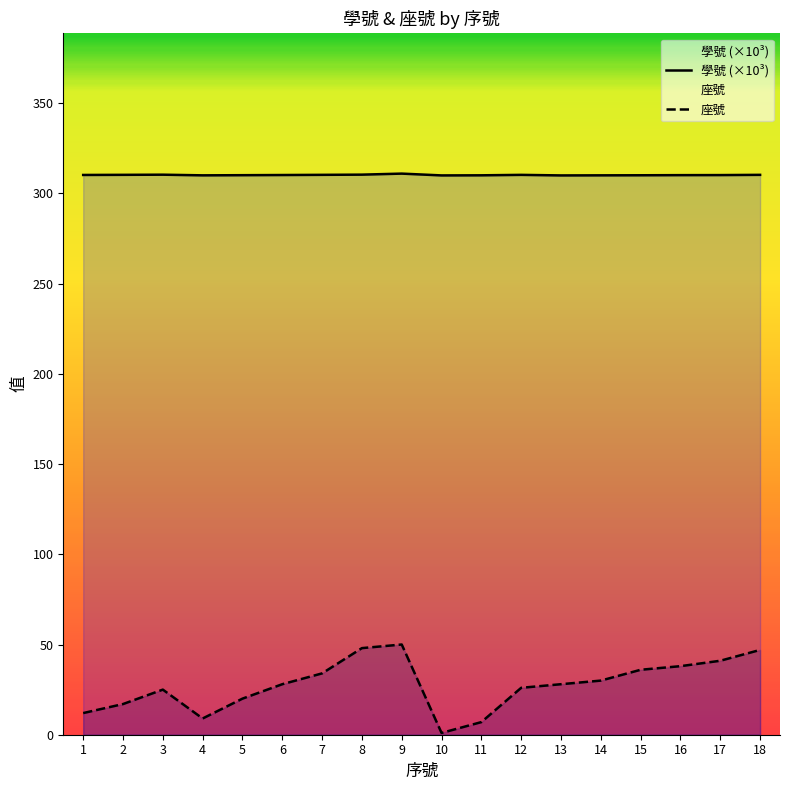

At which category does 座號 reach its first local valley?

4